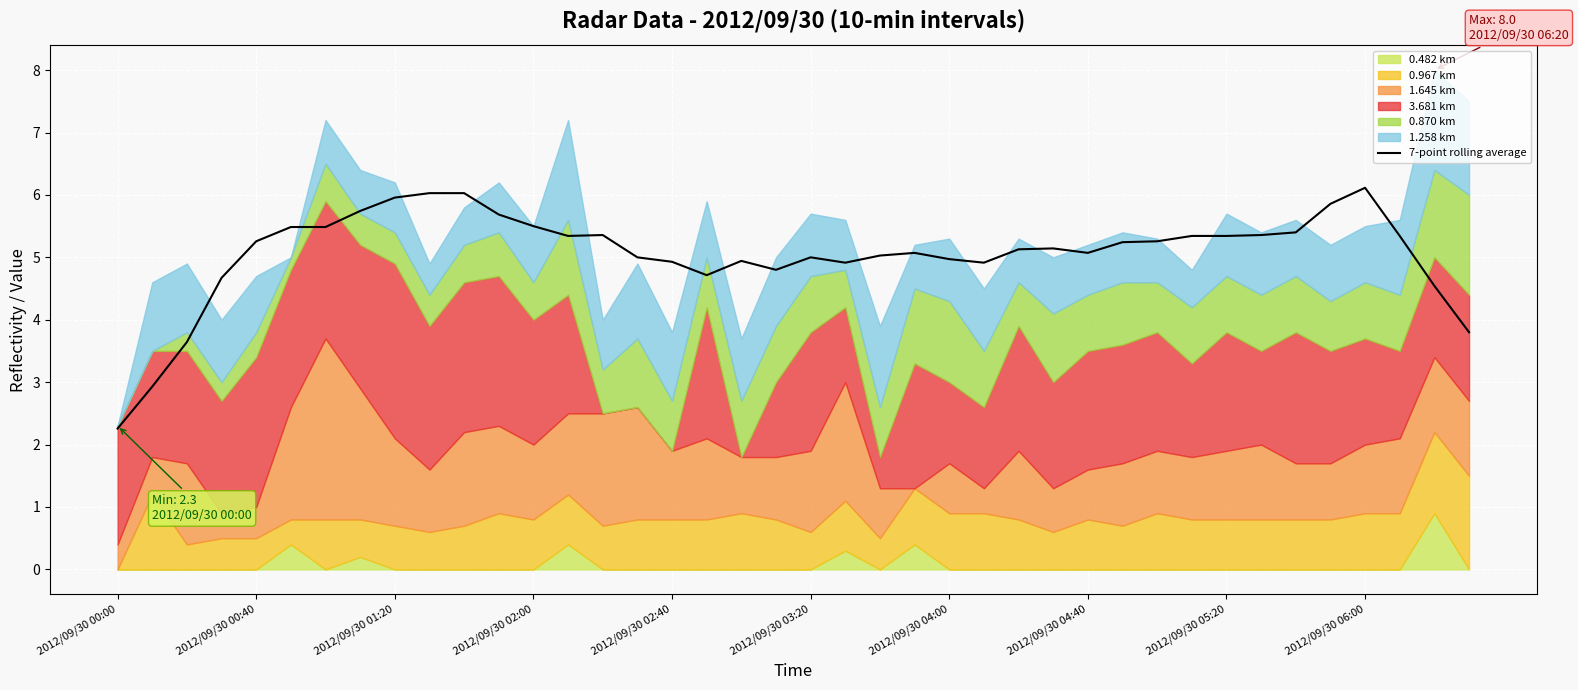

Is it true that the value at 38 is 1.1?

False